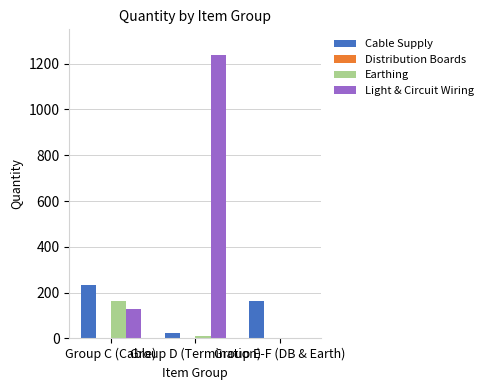

What is the sum of all Cable Supply values?

418